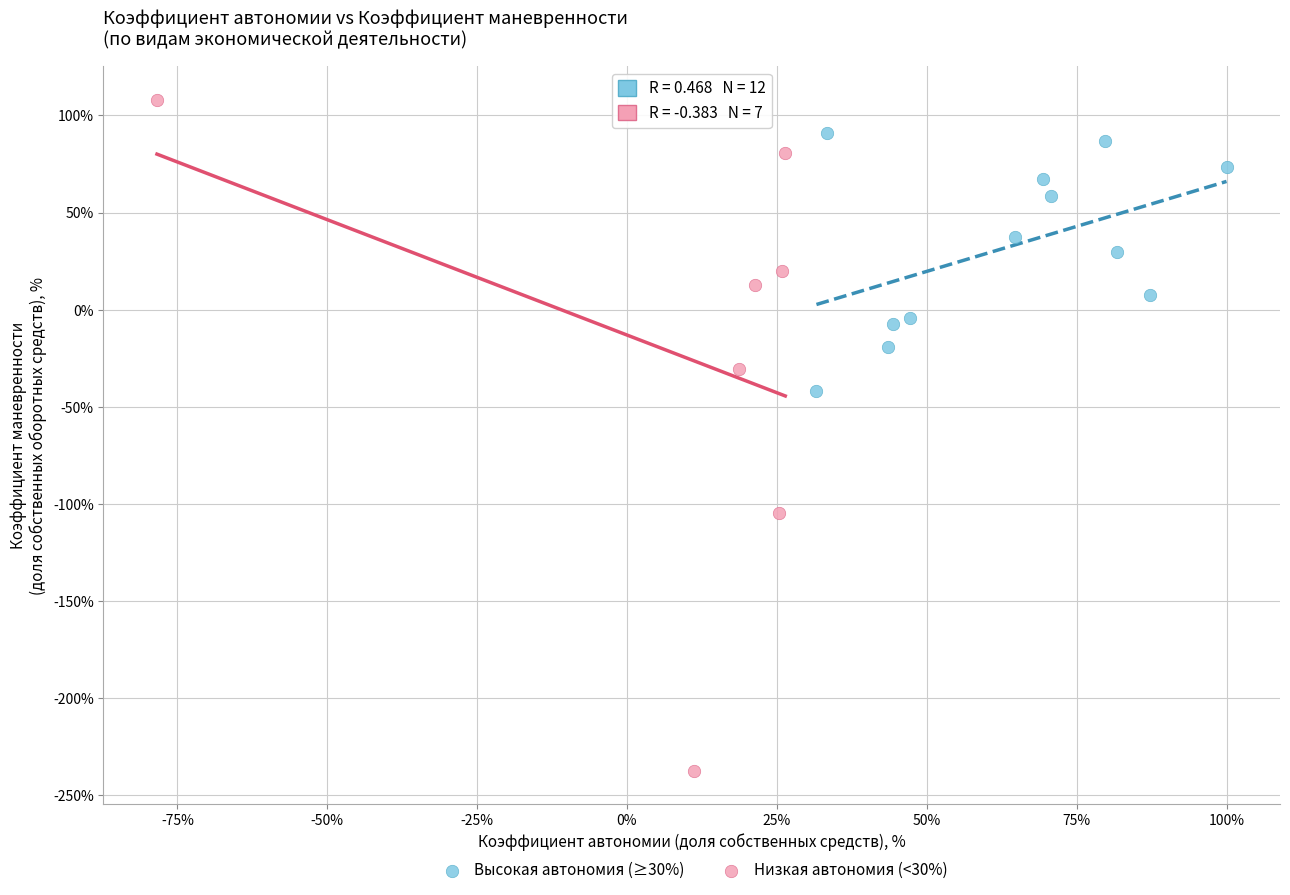

Which series contains the lowest Y value?

Низкая автономия (<30%)